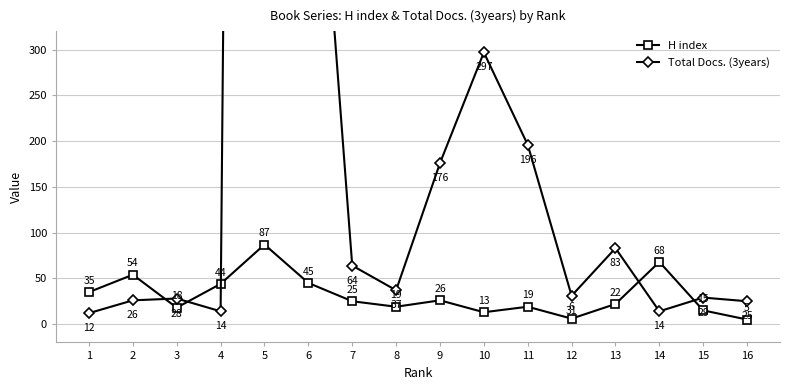

How many intersections are there between Total Docs. (3years) and H index?

5